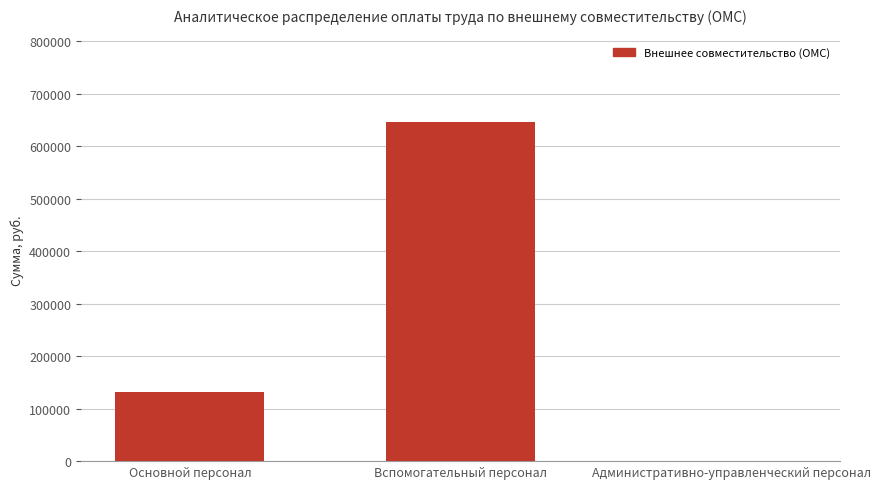

What value does the data have at Основной персонал?

132200